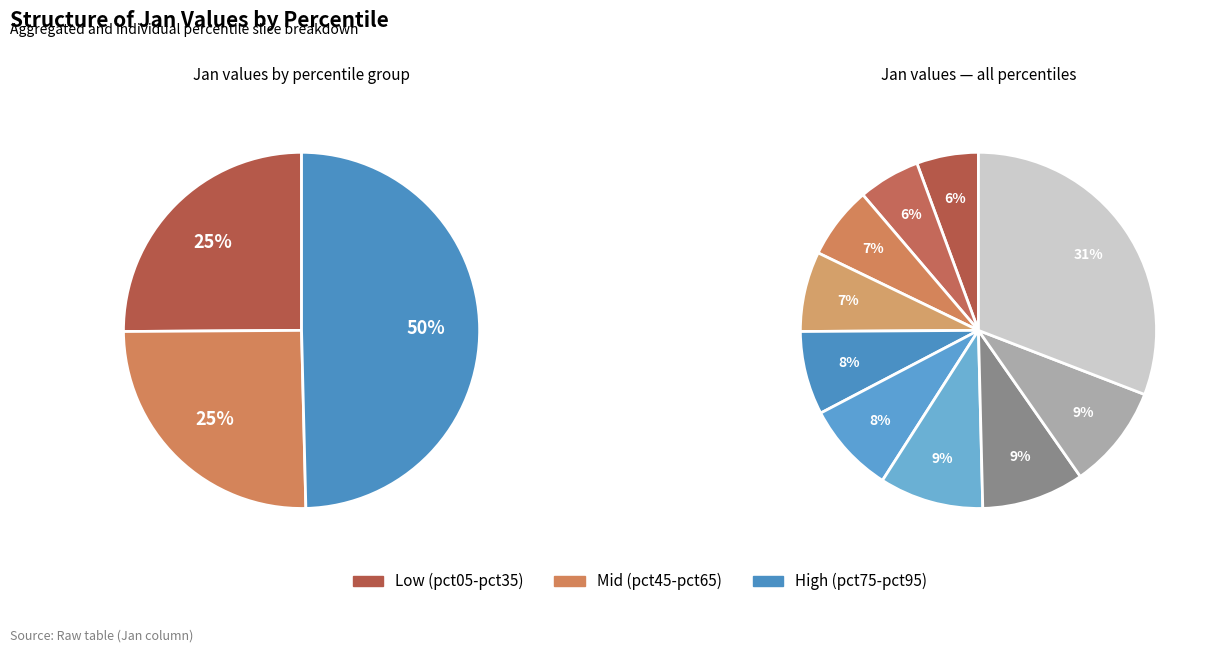

Is pct65 the majority of the pie?

No